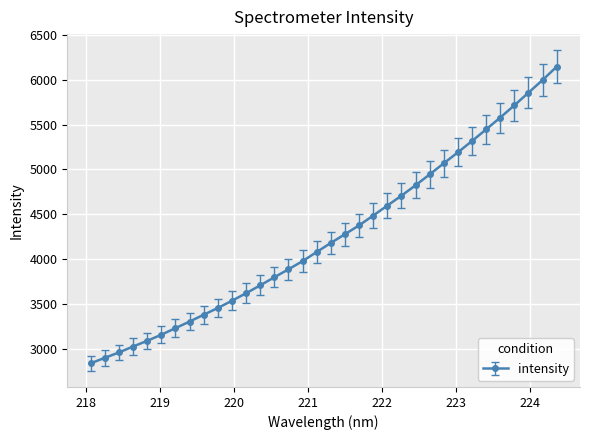

What is the average value?

4253.8